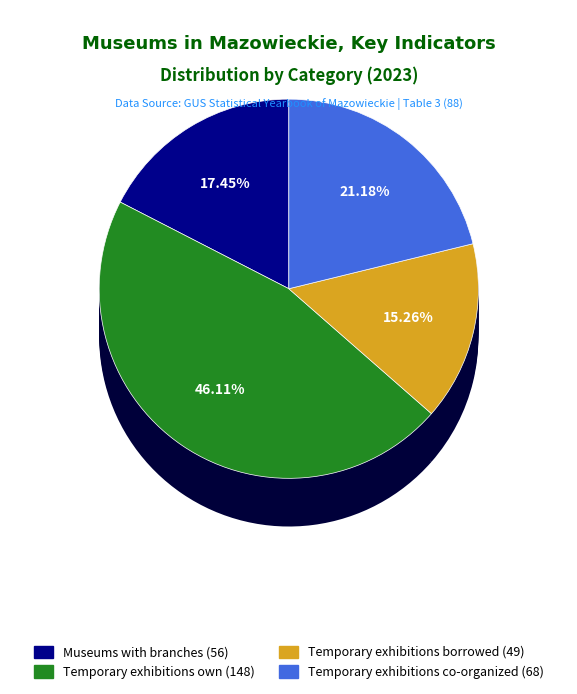

Count the number of slices in the pie.

4